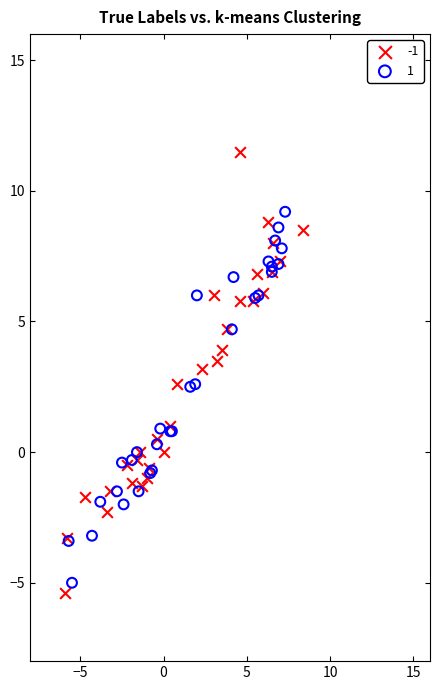

What are all the series names shown in the legend?

-1, 1